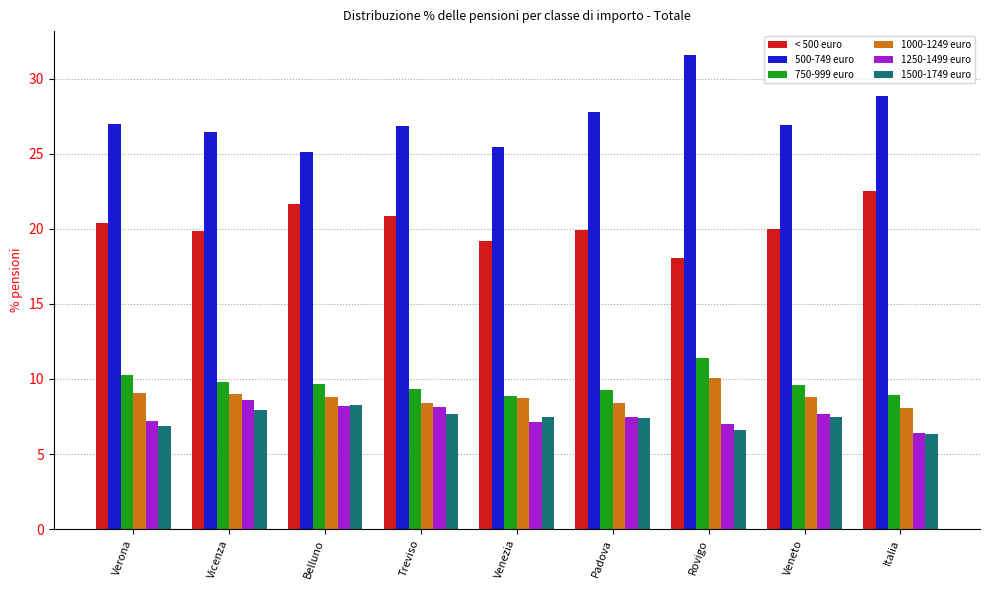

How many series are shown in this chart?

6